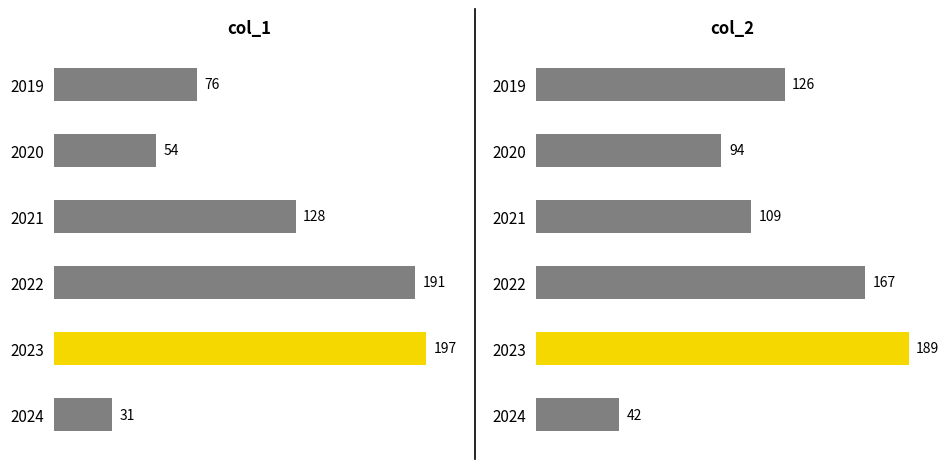

How many bars are there in total?

12